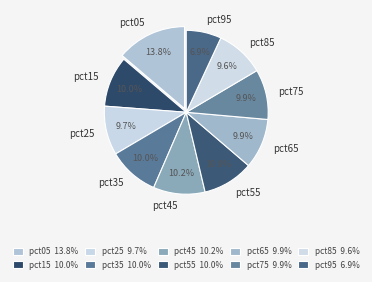

What percentage do pct55 and pct25 together represent?

19.7%